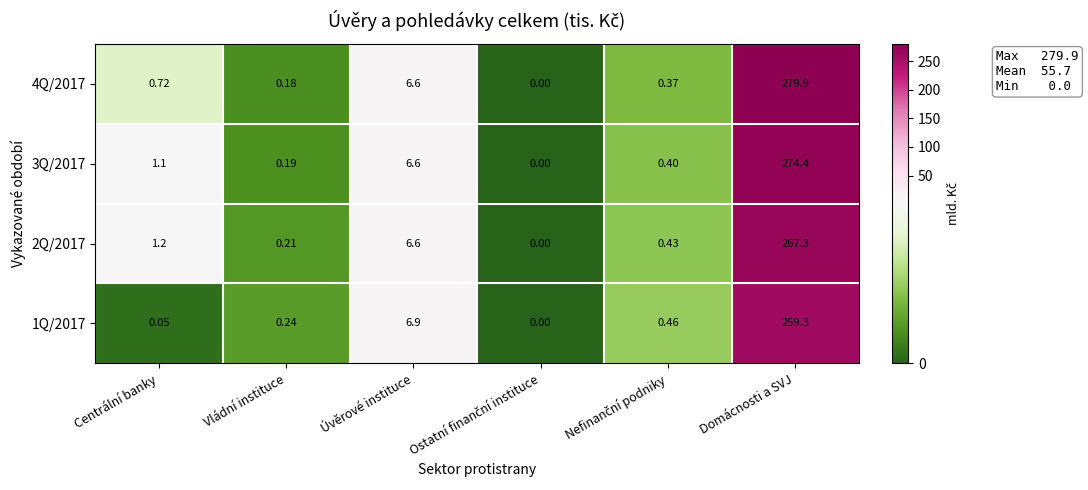

At which category does the chart reach its peak across all series?

Domácnosti a SVJ